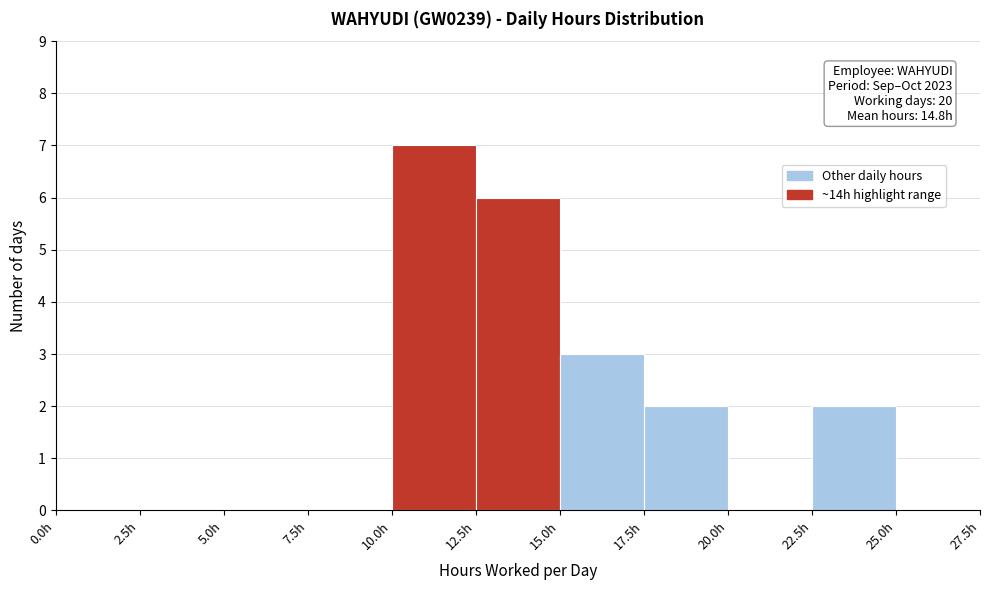

Which range on the x-axis has the tallest bar?

10.0 to 12.5